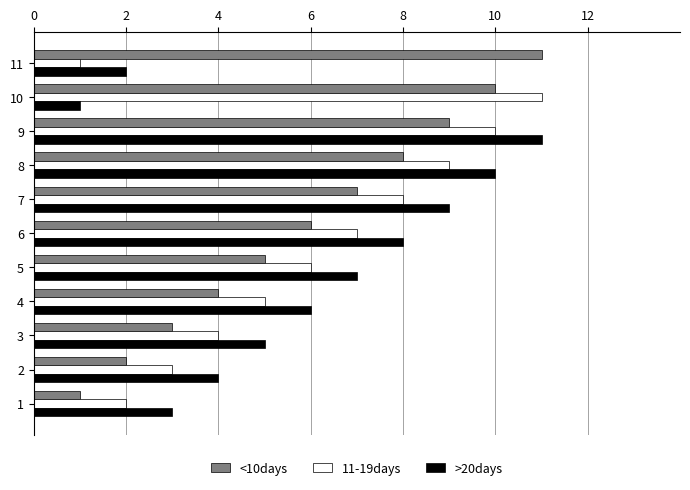

What is the difference between the second highest and second lowest values in the >20days series?

8